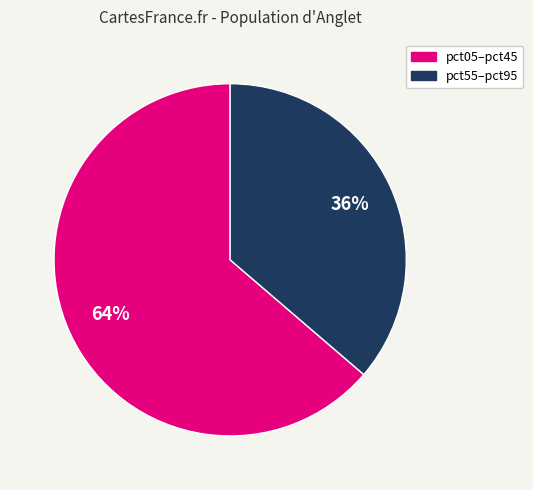

How many slices are in this pie chart?

2